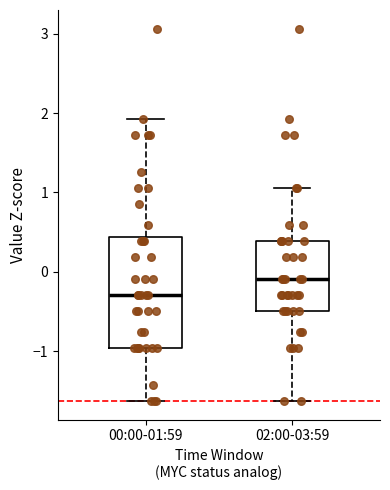

Where does the median line of the box for 00:00-01:59 sit on the y-axis? The values are not printed on the chart, so give them approximately, as read against the axis.

-0.3